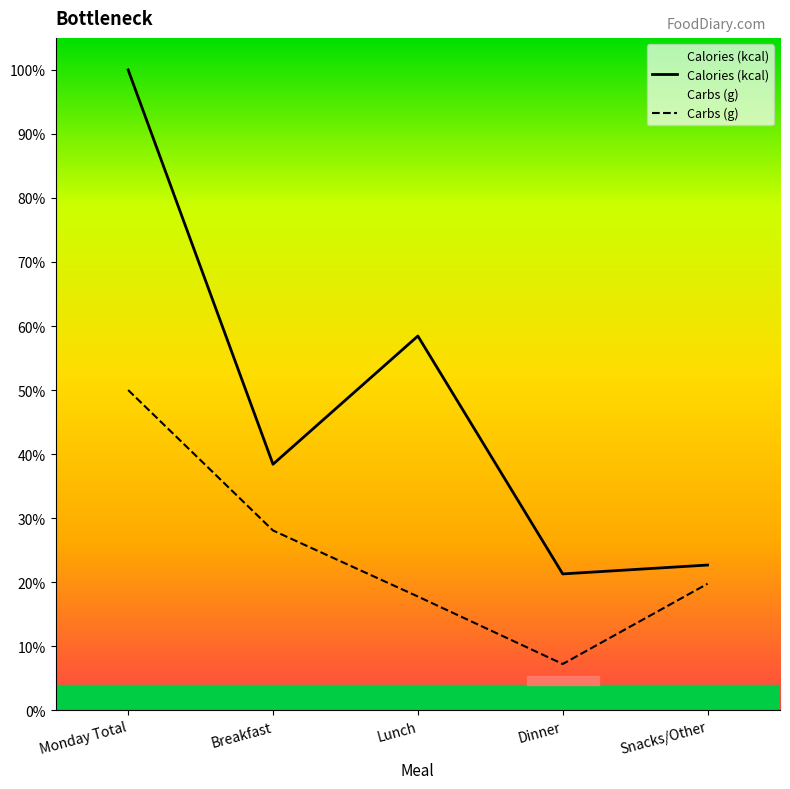

At how many categories does at least one series exceed 1319?

1